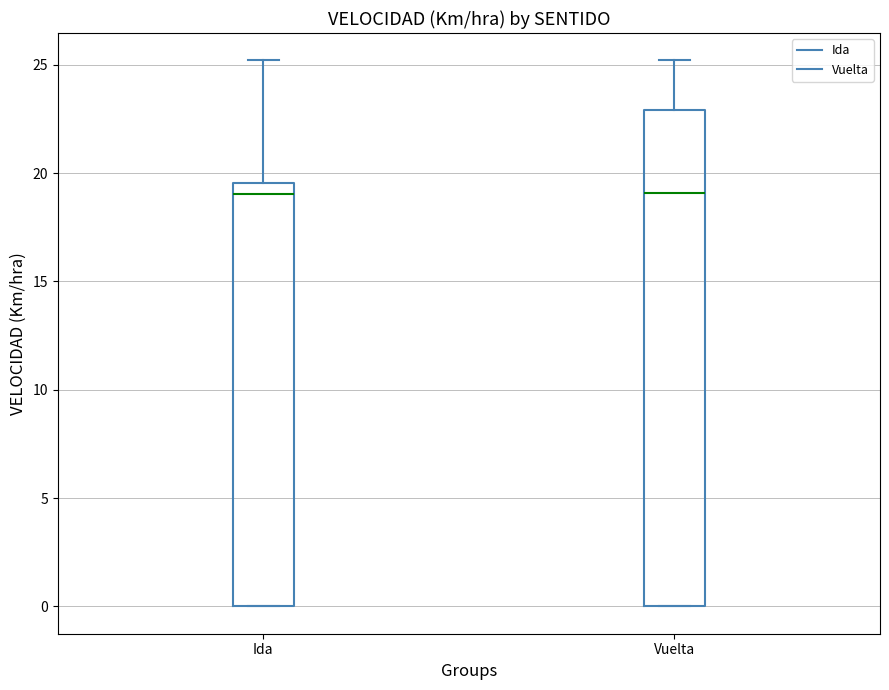

Reading left to right, read every box against the y-axis: the position of its median line, the range the box covers, and the ends of its whiskers. The values are not printed on the chart, so give them approximately, as read against the axis.

Ida: median 19.0, box 0.0 to 19.5, whiskers 0.0 to 25.0
Vuelta: median 19.0, box 0.0 to 23.0, whiskers 0.0 to 25.0